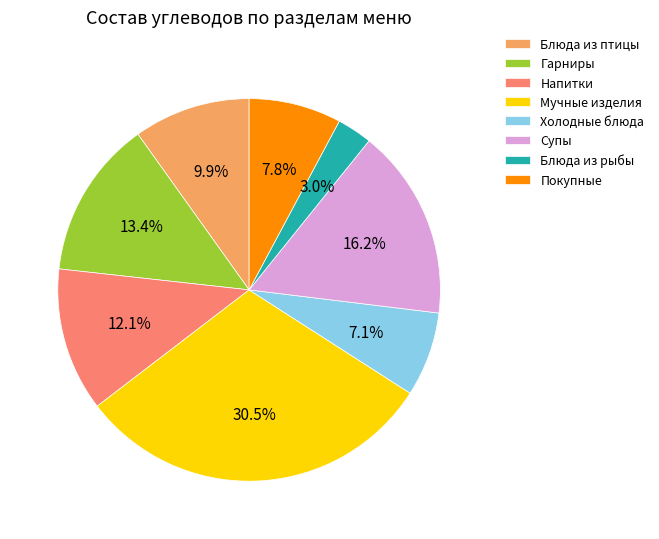

Between Холодные блюда and Покупные, which is larger?

Покупные